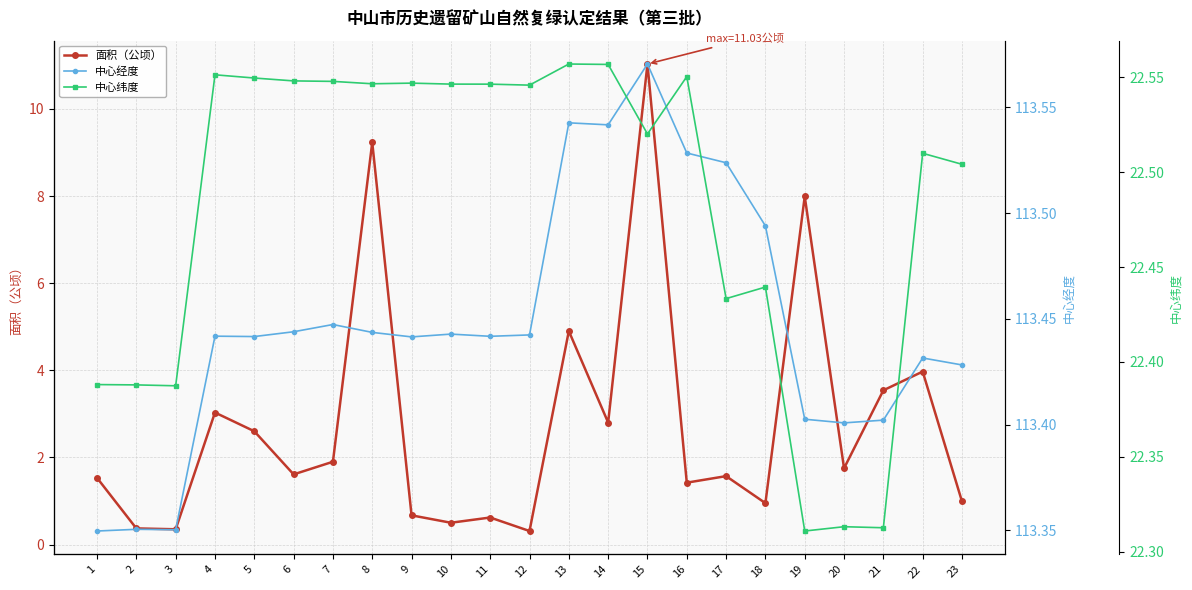

How many lines are shown in the chart?

3